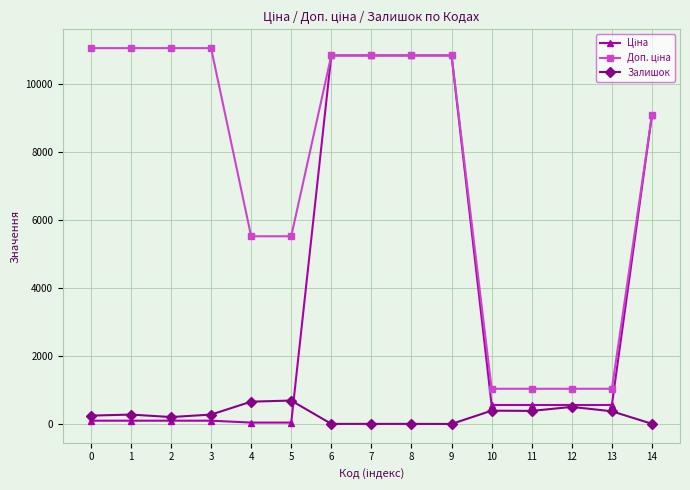

What is the approximate value of Залишок at 8?

17.0